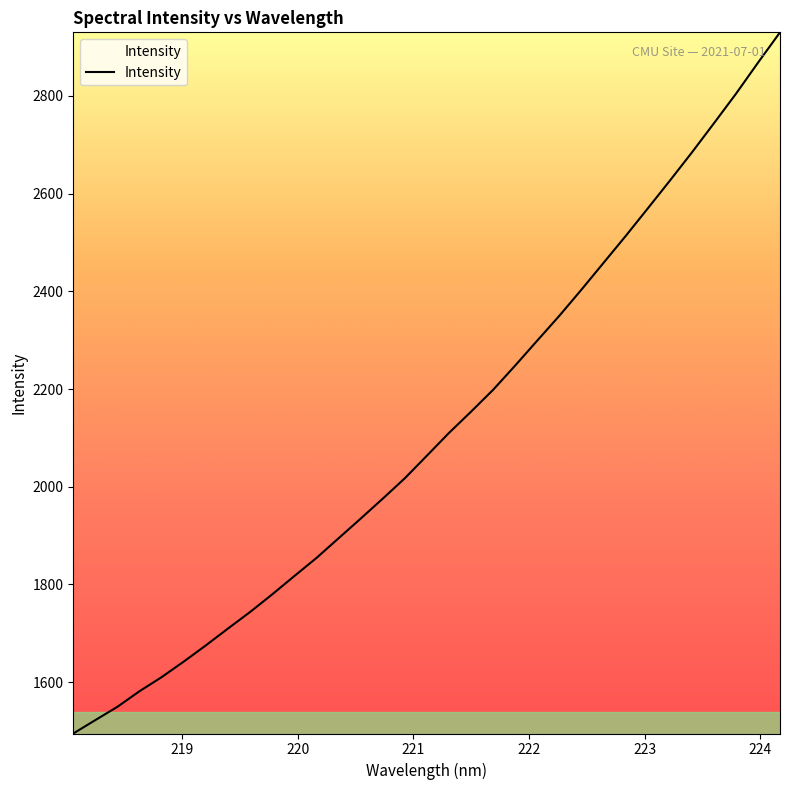

What is the greatest value displayed?

2930.2